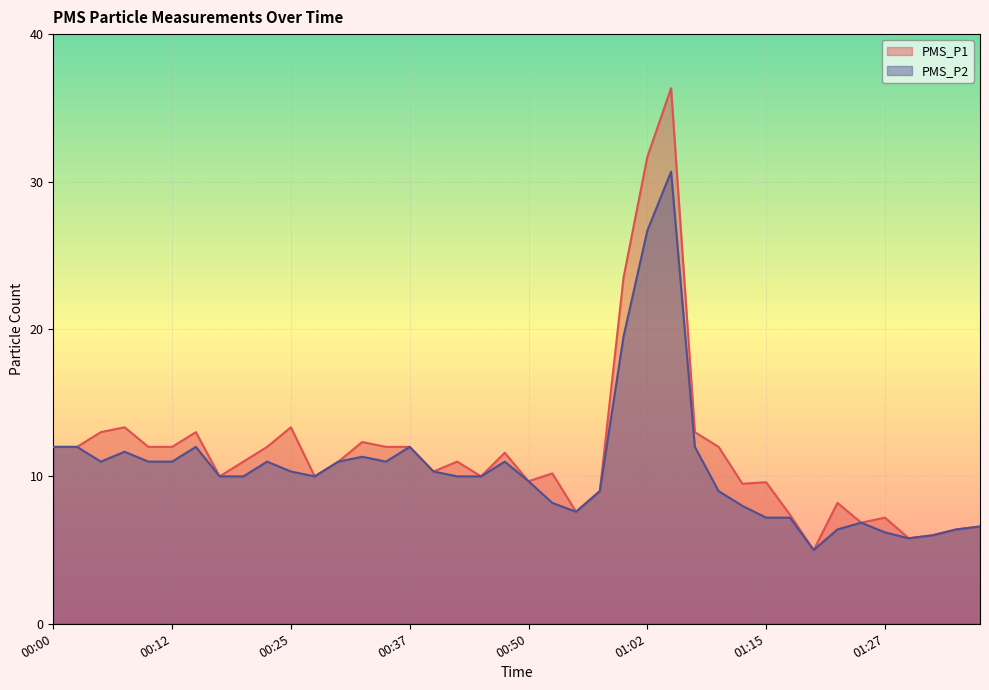

Which category has the lowest value in the PMS_P2 series?

01:20